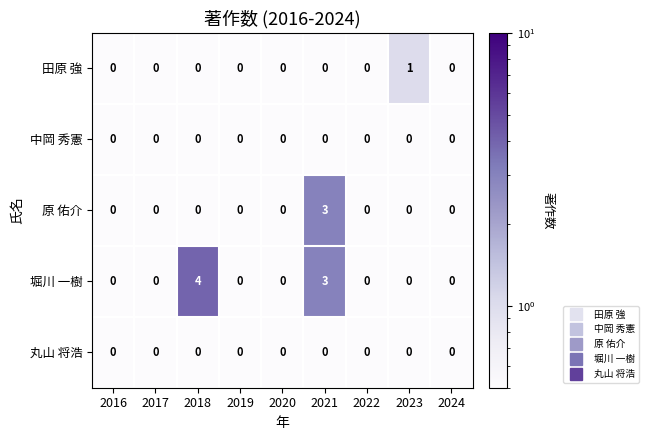

At which label is 堀川 一樹 closest to 2?

2021